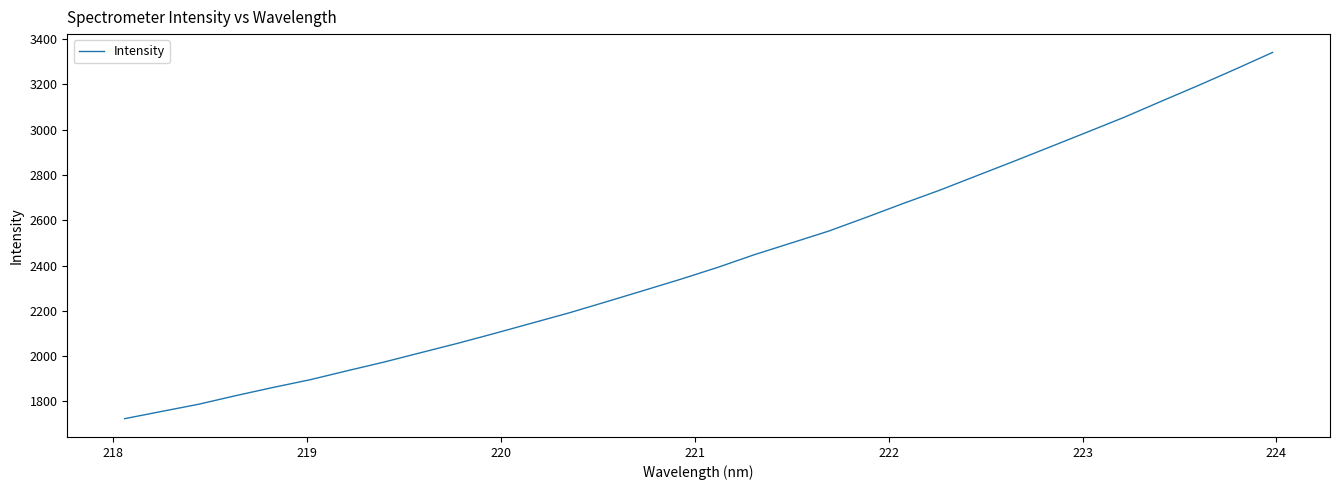

What is the greatest value displayed?

3341.2